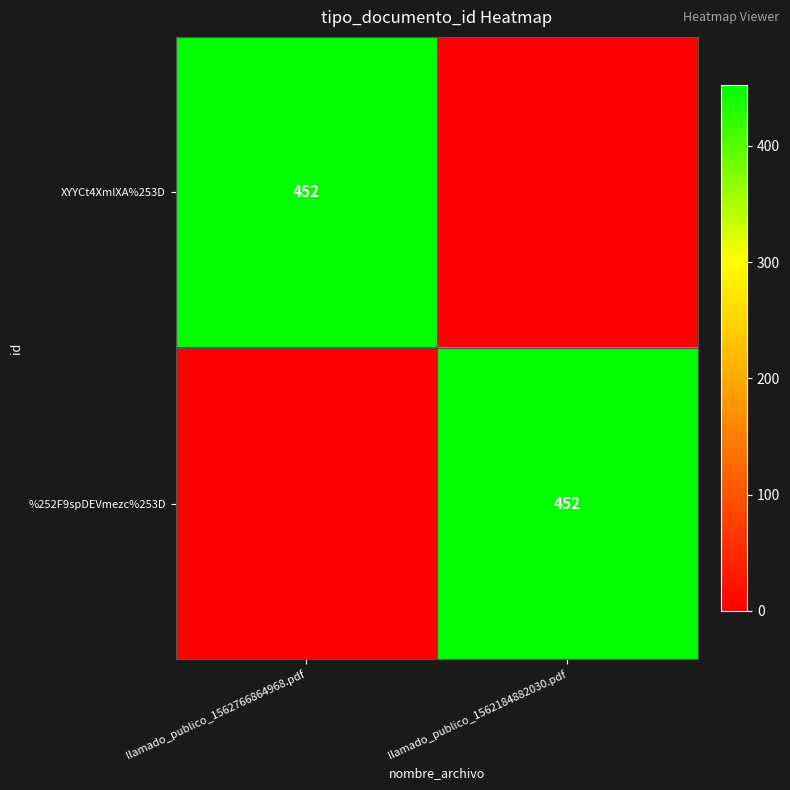

The XYYCt4XmlXA%253D series shows 248 at llamado_publico_1562766864968.pdf. True or false?

False